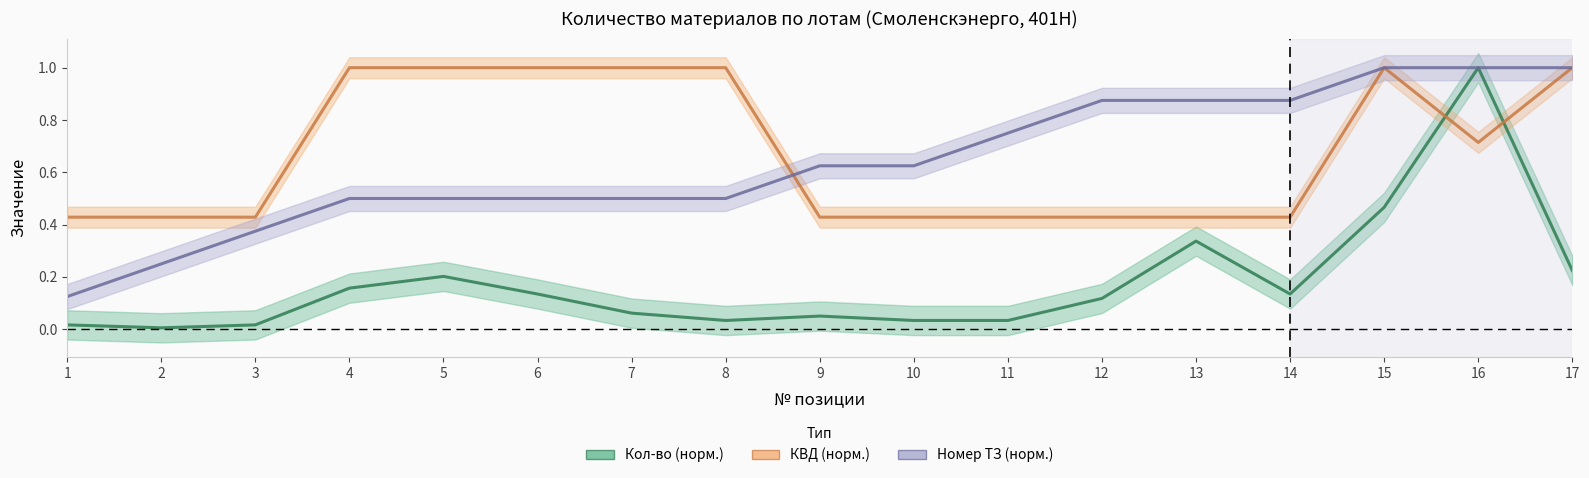

True or false: Номер ТЗ and Кол-во cross at least once.

False